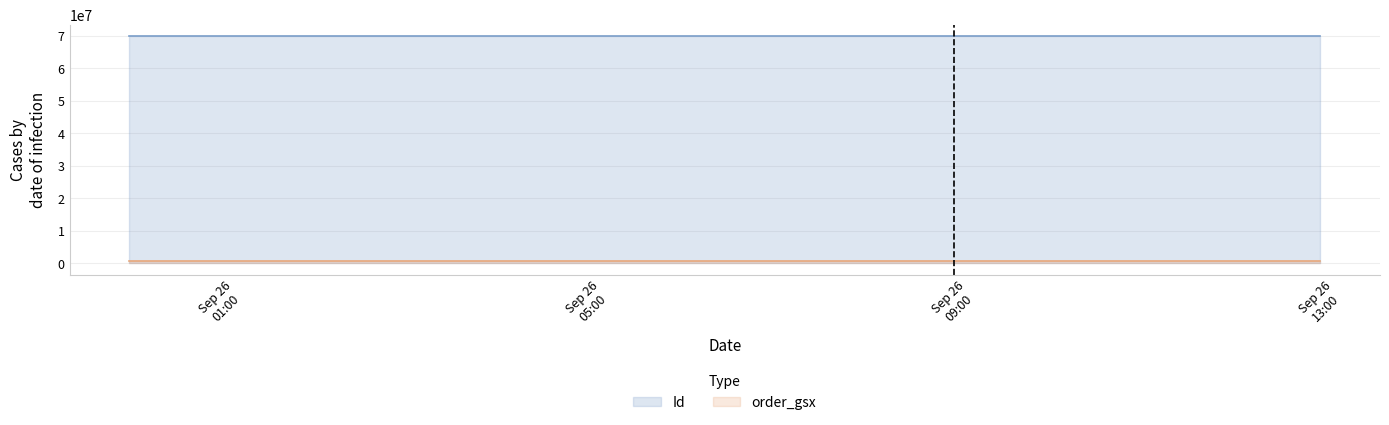

What is the value of the order_gsx point at the 1st from the left?

594400